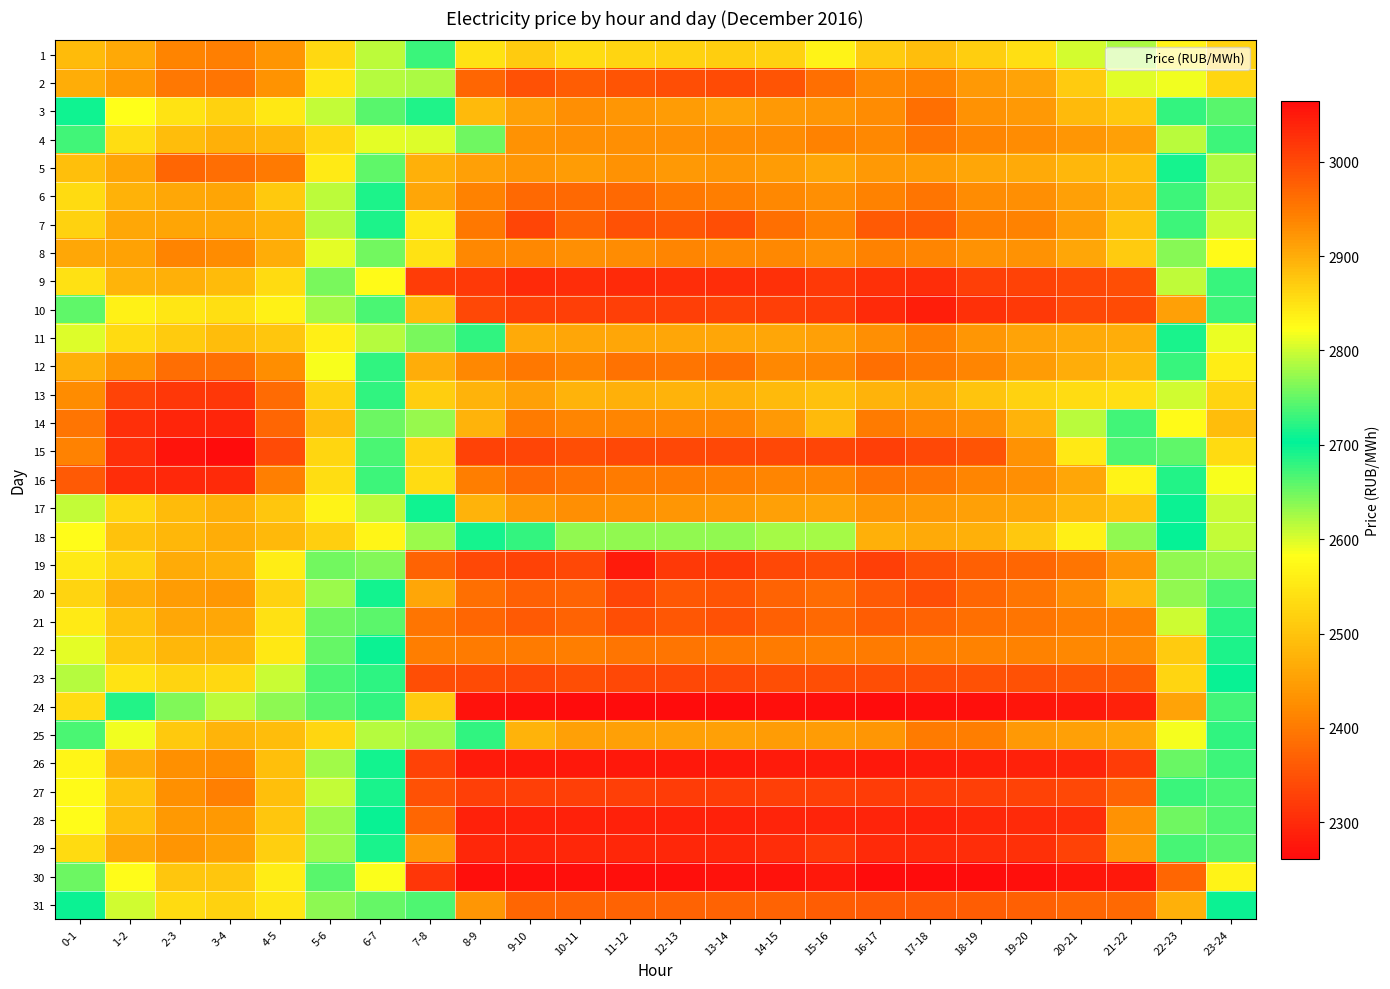

Rank the series by their maximum value, from highest to lowest.

30, 24, 26, 19, 10, 28, 29, 9, 27, 15, 20, 7, 23, 2, 21, 31, 6, 16, 12, 3, 4, 22, 25, 14, 11, 8, 17, 5, 13, 18, 1